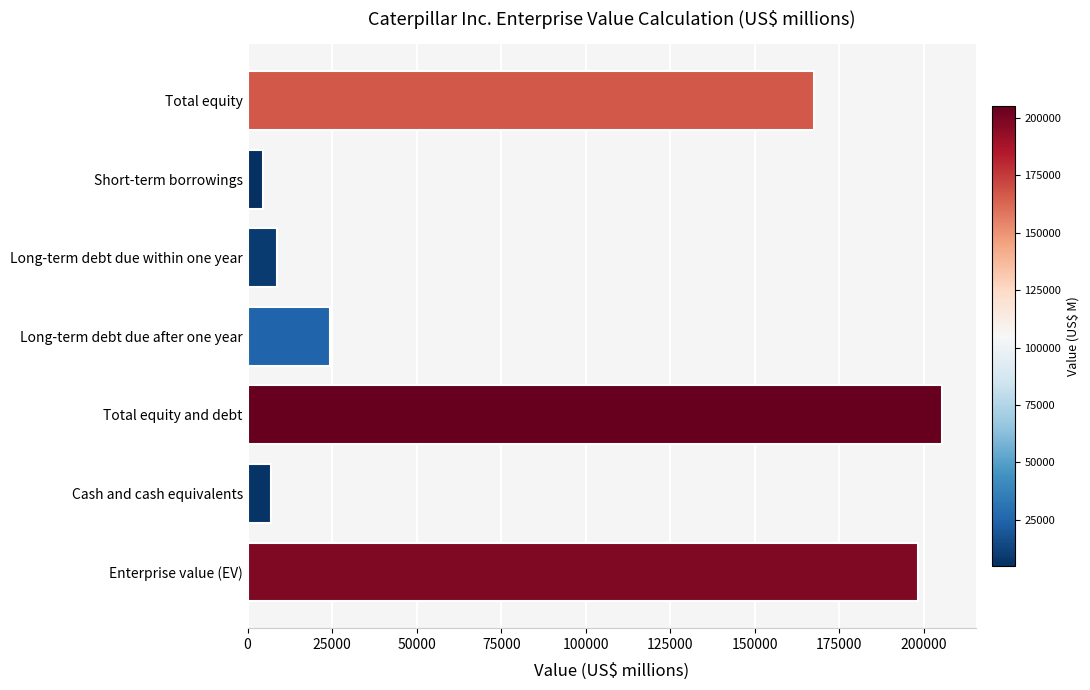

What is the label of the 4th bar from the bottom?

Long-term debt due after one year